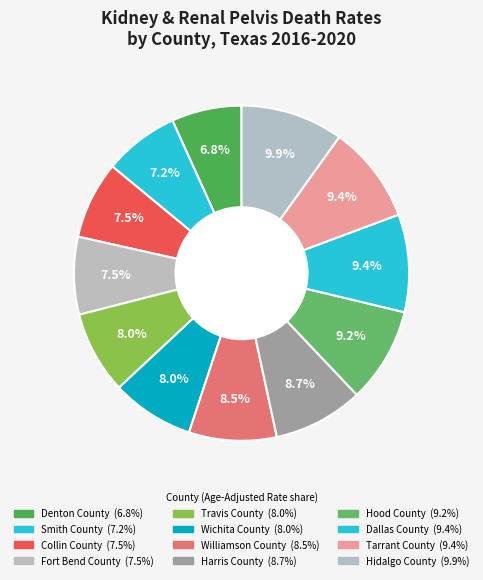

To the nearest percent, what is the combined percentage of Collin County and Williamson County?

16%